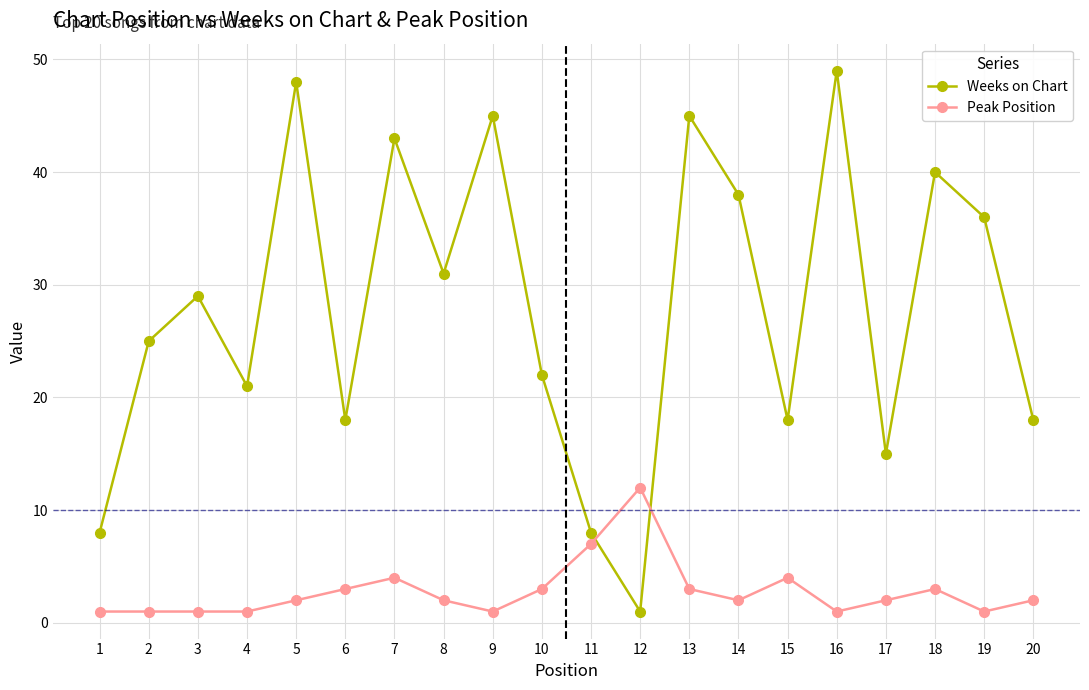

Between which two adjacent categories do Peak Position and Weeks on Chart first intersect?

11 and 12